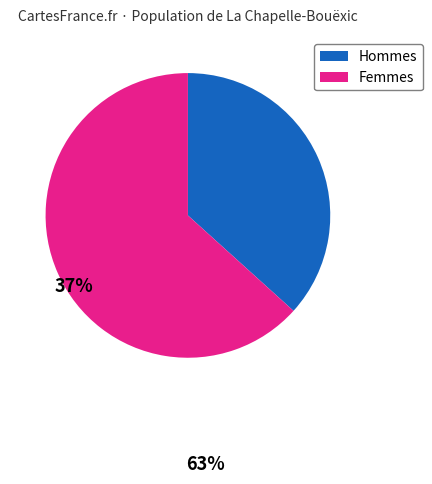

Is there a majority slice in this chart?

Yes